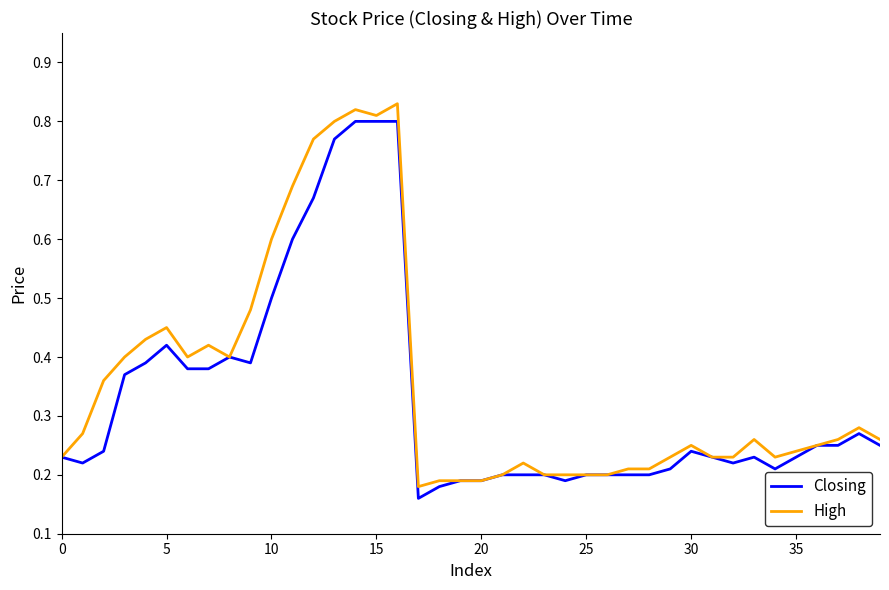

List the series in order of their peak value, highest first.

High, Closing